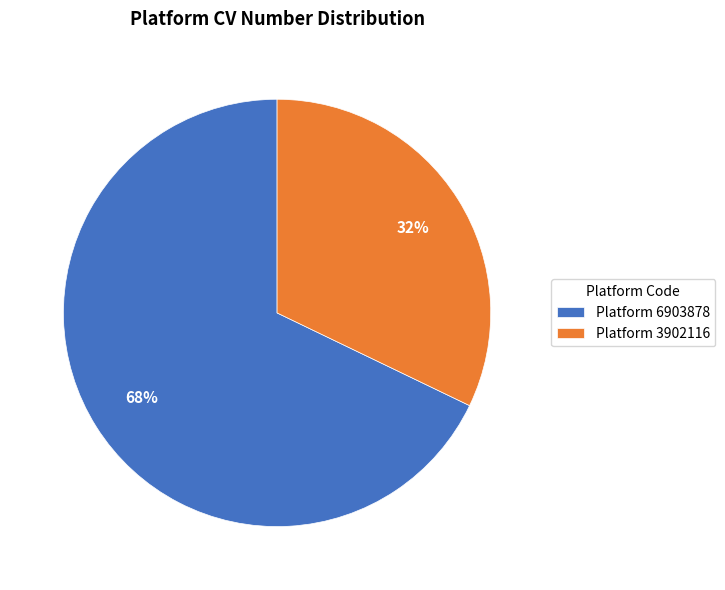

Do Platform 6903878 and Platform 3902116 together represent more than half of the pie?

Yes